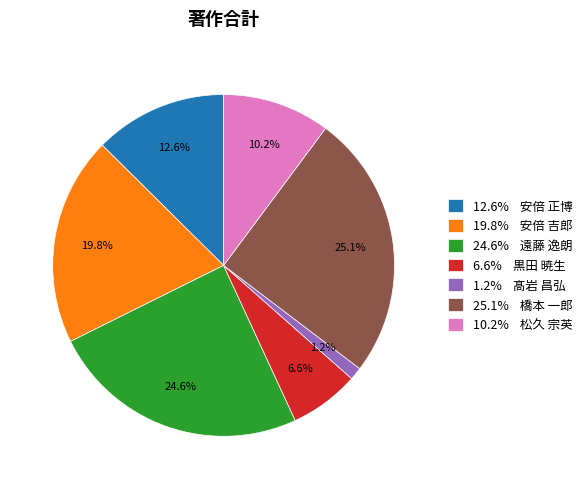

What is the smallest slice in the pie chart?

1.2% 髙岩 昌弘